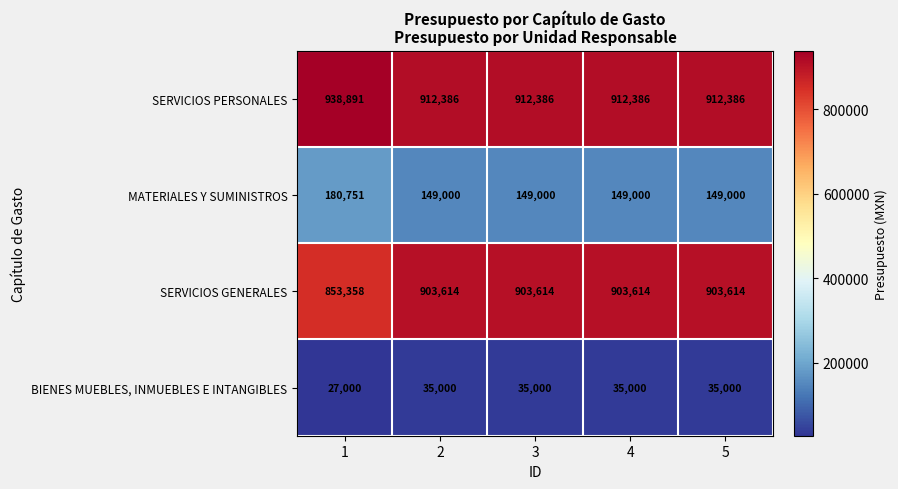

How many distinct data groups are displayed?

4